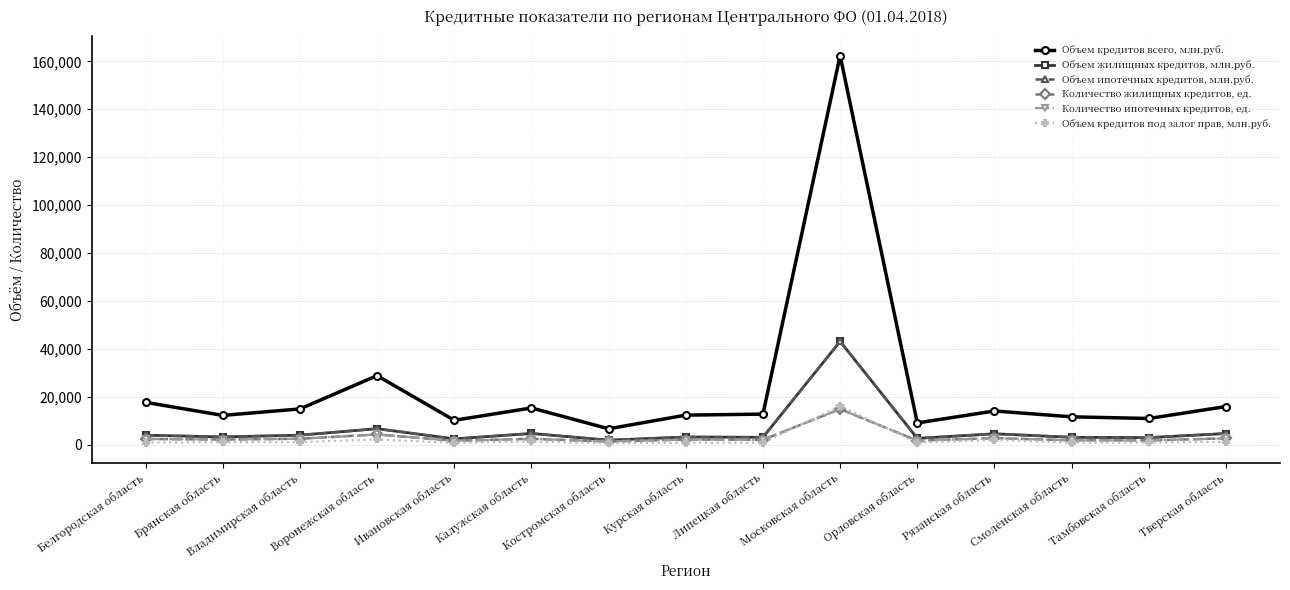

Is the value of Количество ипотечных кредитов, ед. at Калужская область greater than the value of Объем кредитов всего, млн.руб. at Рязанская область?

No